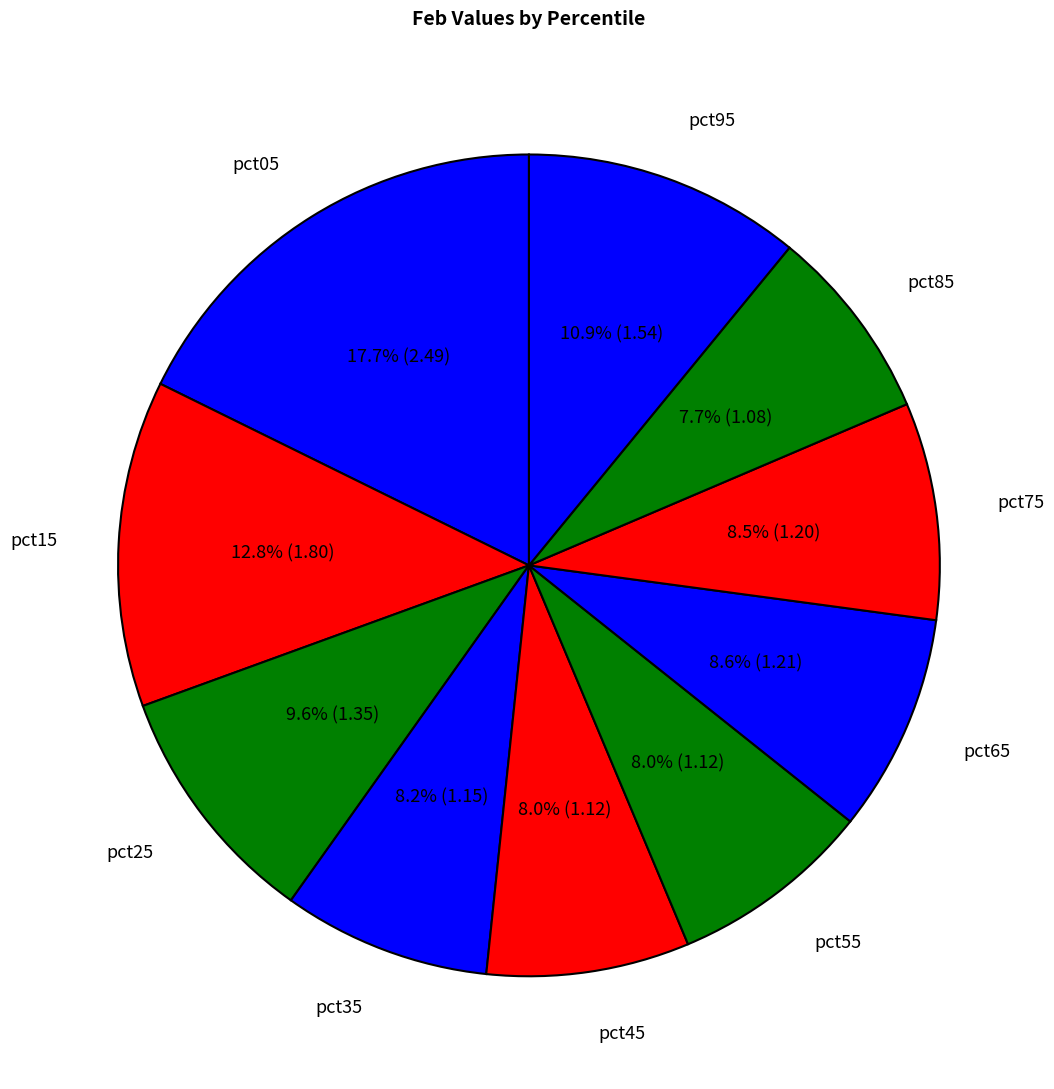

What is the largest slice in the pie chart?

pct05